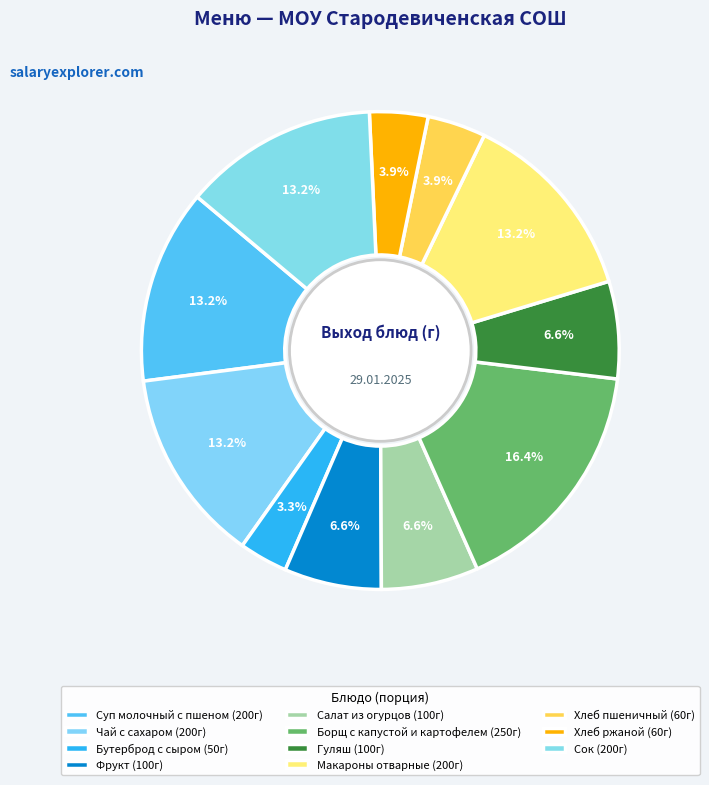

How many segments does this pie chart have?

11